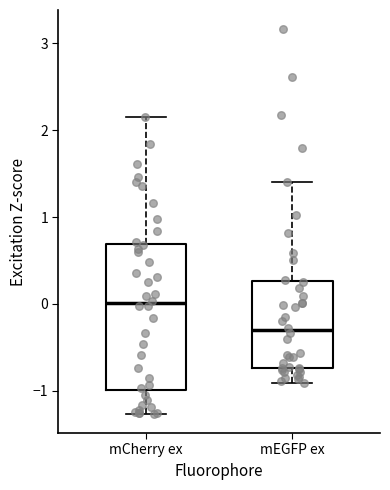

Reading left to right, transcribe this box plot: for each box, give where its median line is, the range the box spans, and where its two whiskers end, as read against the y-axis. The values are not printed on the chart, so give them approximately, as read against the axis.

mCherry ex: median 0.0, box -1.0 to 0.7, whiskers -1.3 to 2.2
mEGFP ex: median -0.3, box -0.7 to 0.3, whiskers -0.9 to 1.4